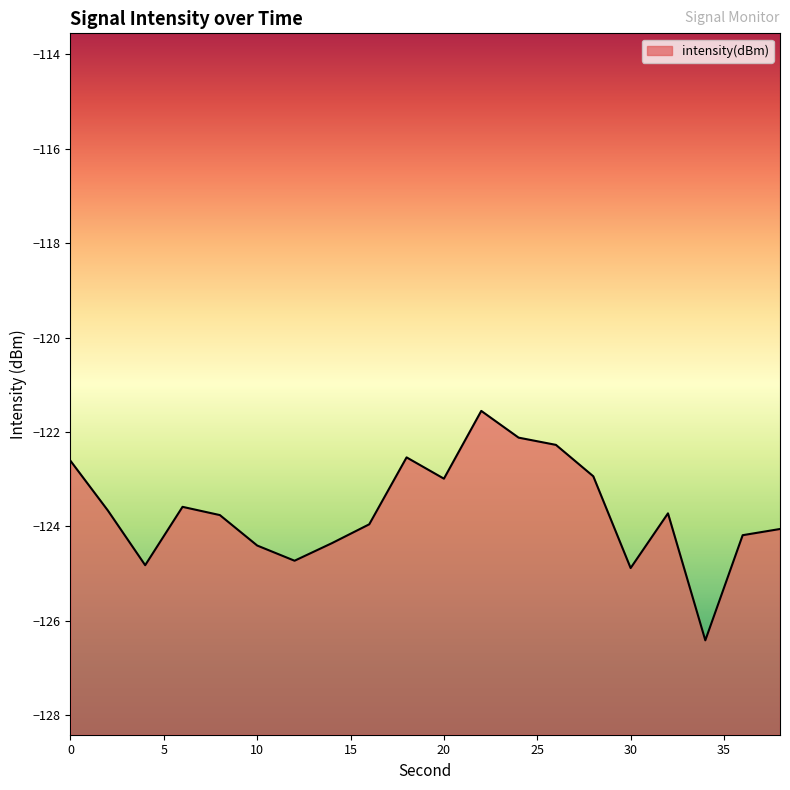

Is it true that the value at 8 is -123.8?

True